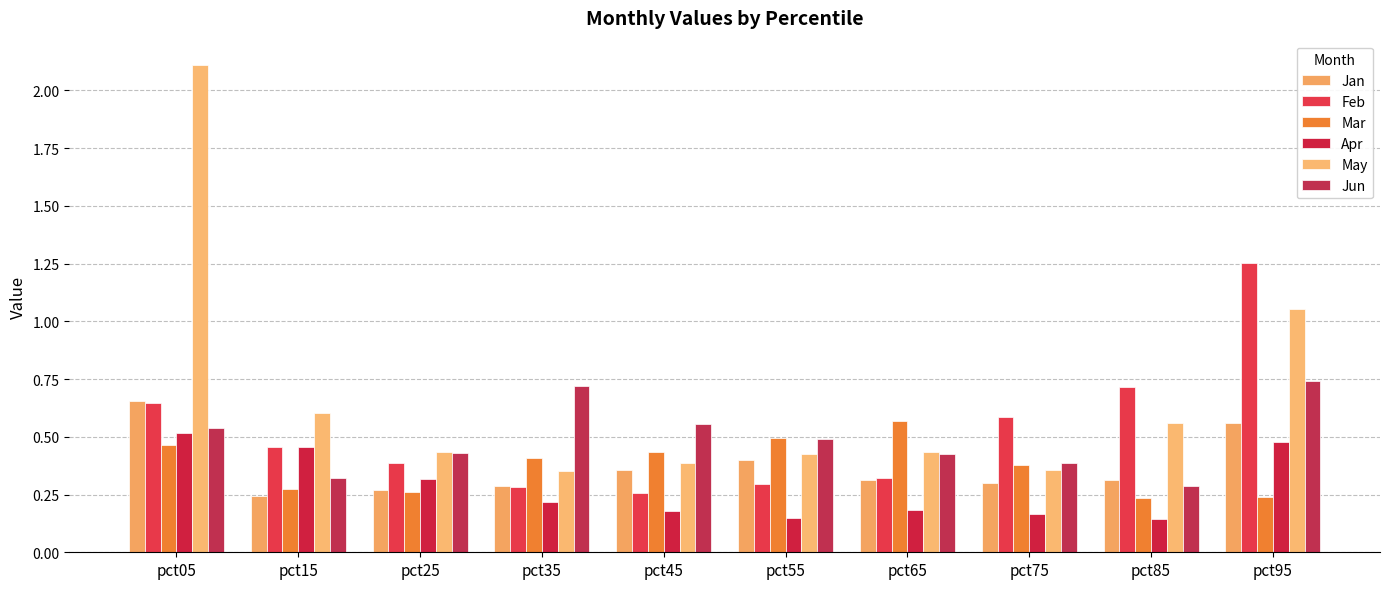

Reading left to right, transcribe all the data shown in this chart.

Jan: 0.7	0.2	0.3	0.3	0.4	0.4	0.3	0.3	0.3	0.6
Feb: 0.6	0.5	0.4	0.3	0.3	0.3	0.3	0.6	0.7	1.3
Mar: 0.5	0.3	0.3	0.4	0.4	0.5	0.6	0.4	0.2	0.2
Apr: 0.5	0.5	0.3	0.2	0.2	0.1	0.2	0.2	0.1	0.5
May: 2.1	0.6	0.4	0.4	0.4	0.4	0.4	0.4	0.6	1.1
Jun: 0.5	0.3	0.4	0.7	0.6	0.5	0.4	0.4	0.3	0.7